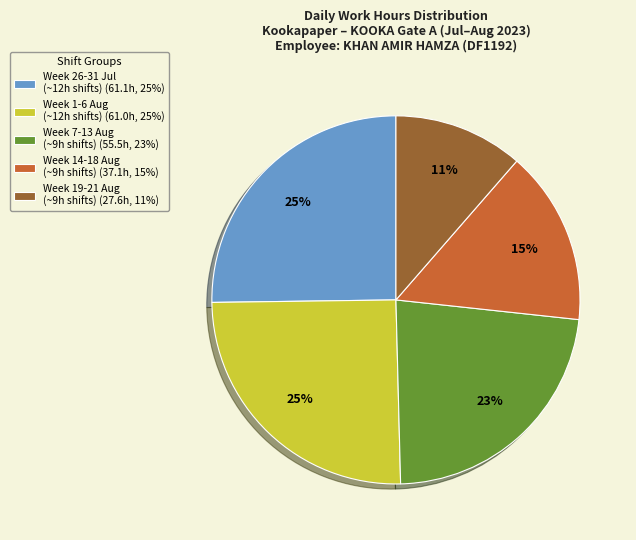

To the nearest percent, what portion does Week 1-6 Aug (~12h shifts) (61.0h, 25%) represent?

25%